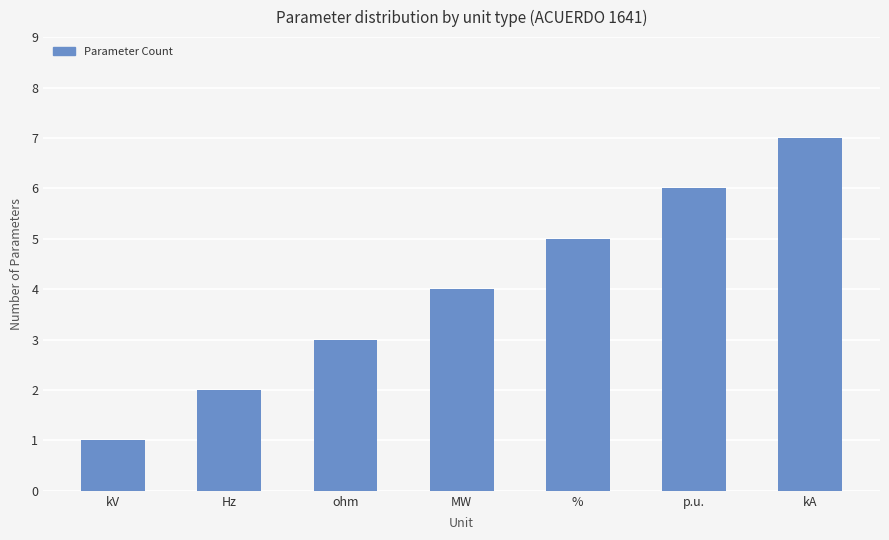

Which label corresponds to the largest value in the chart?

kA